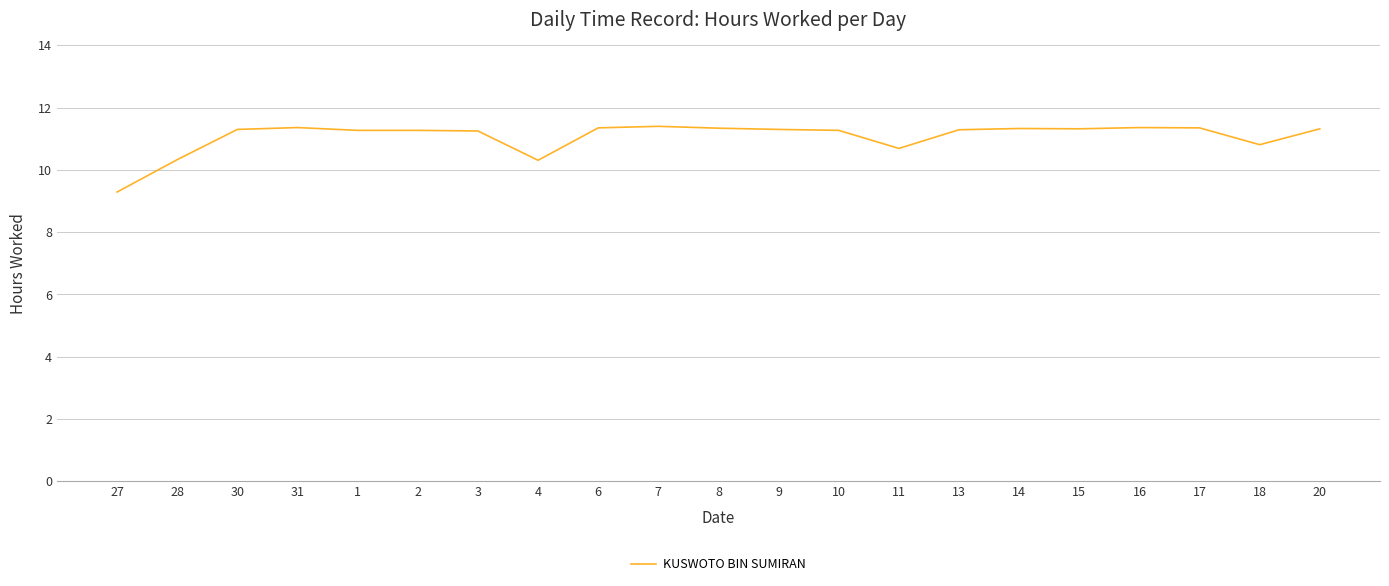

What is the ratio of the value at 2 to the value at 17?

1.0